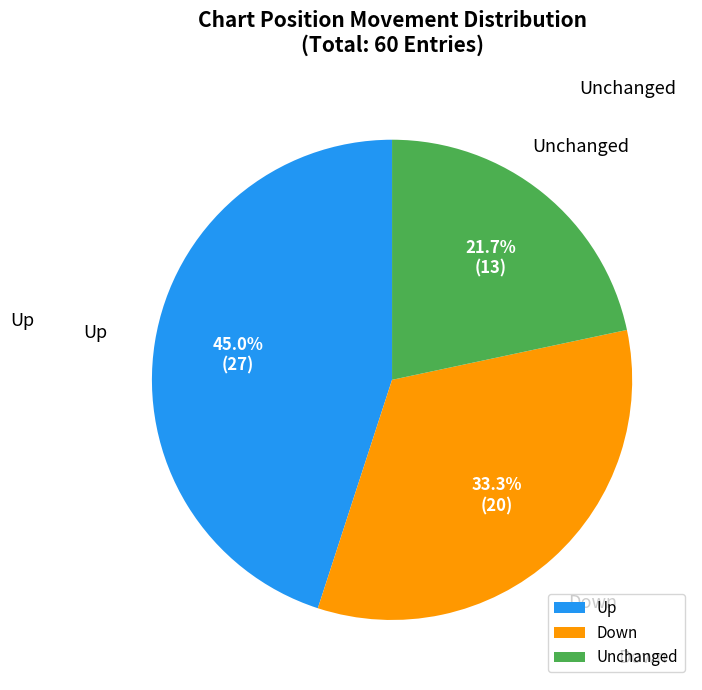

What portion of the pie excludes Up?

55.0%